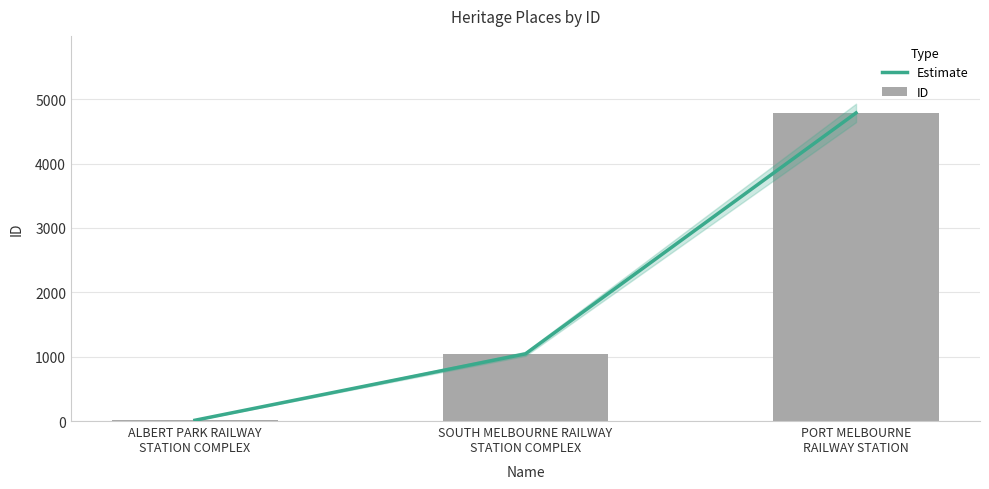

At which category does the chart reach its peak across all series?

PORT MELBOURNE
RAILWAY STATION